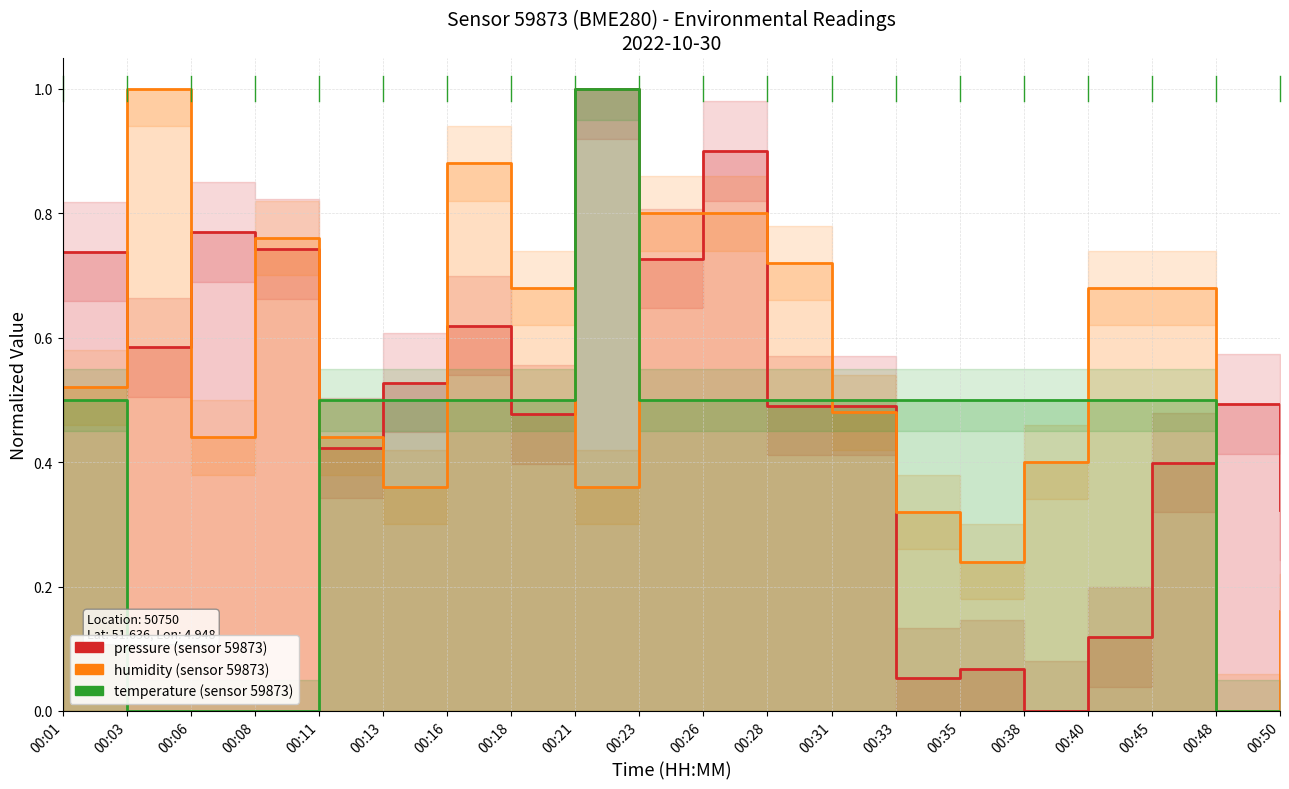

Reading left to right, extract all data points from this chart.

pressure: 00:01=0.7	00:03=0.6	00:06=0.8	00:08=0.7	00:11=0.4	00:13=0.5	00:16=0.6	00:18=0.5	00:21=1.0	00:23=0.7	00:26=0.9	00:28=0.5	00:31=0.5	00:33=0.1	00:35=0.1	00:38=0.0	00:40=0.1	00:45=0.4	00:48=0.5	00:50=0.3
humidity: 00:01=0.5	00:03=1.0	00:06=0.4	00:08=0.8	00:11=0.4	00:13=0.4	00:16=0.9	00:18=0.7	00:21=0.4	00:23=0.8	00:26=0.8	00:28=0.7	00:31=0.5	00:33=0.3	00:35=0.2	00:38=0.4	00:40=0.7	00:45=0.7	00:48=0.0	00:50=0.2
temperature: 00:01=0.5	00:03=0.0	00:06=0.0	00:08=0.0	00:11=0.5	00:13=0.5	00:16=0.5	00:18=0.5	00:21=1.0	00:23=0.5	00:26=0.5	00:28=0.5	00:31=0.5	00:33=0.5	00:35=0.5	00:38=0.5	00:40=0.5	00:45=0.5	00:48=0.0	00:50=0.0